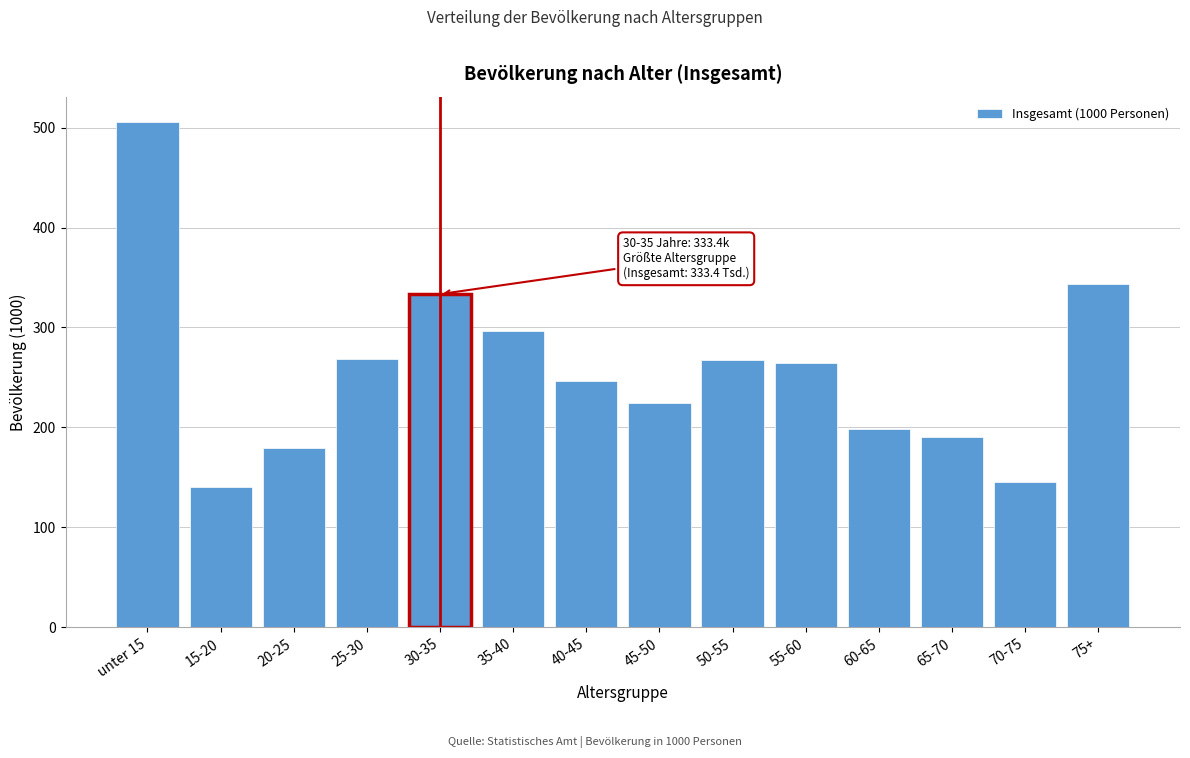

What is the greatest value displayed?

505.7